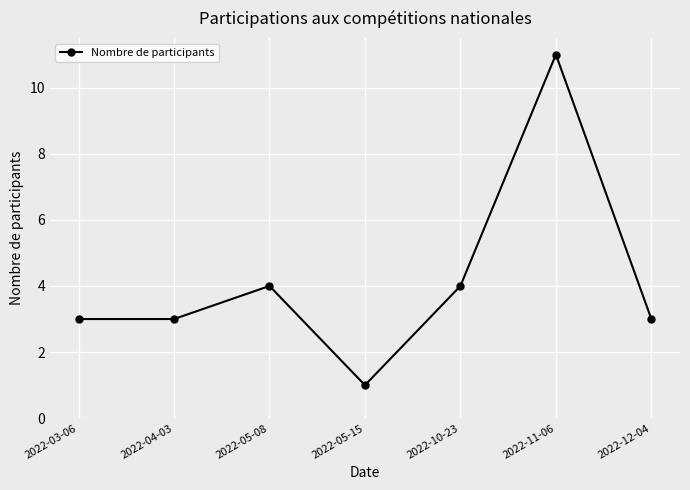

Read the value at 2022-12-04, to the nearest 5.

5